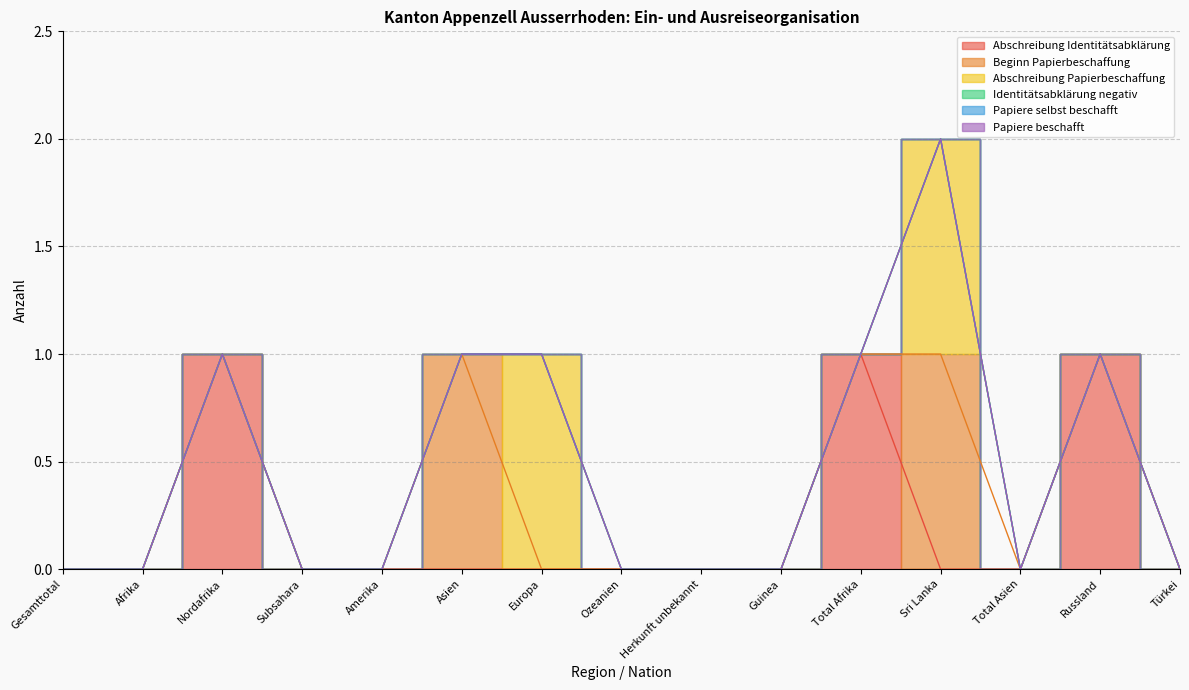

The value of Beginn Papierbeschaffung at Europa is 0. True or false?

False